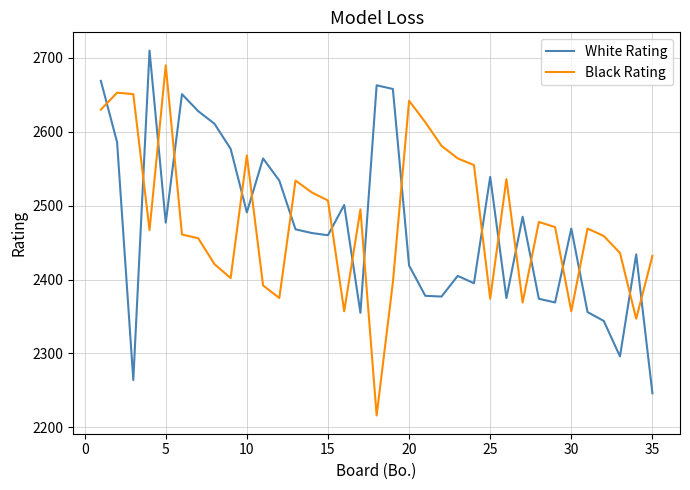

What is the difference between the maximum and minimum values in the Black Rating series?

474